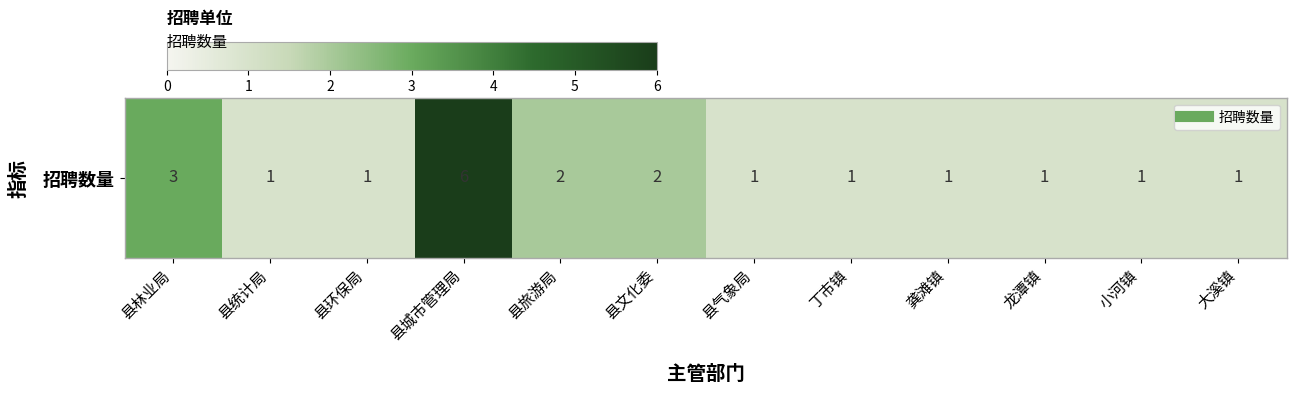

Rank the categories by value from highest to lowest.

县城市管理局, 县林业局, 县旅游局, 县文化委, 县统计局, 县环保局, 县气象局, 丁市镇, 龚滩镇, 龙潭镇, 小河镇, 大溪镇